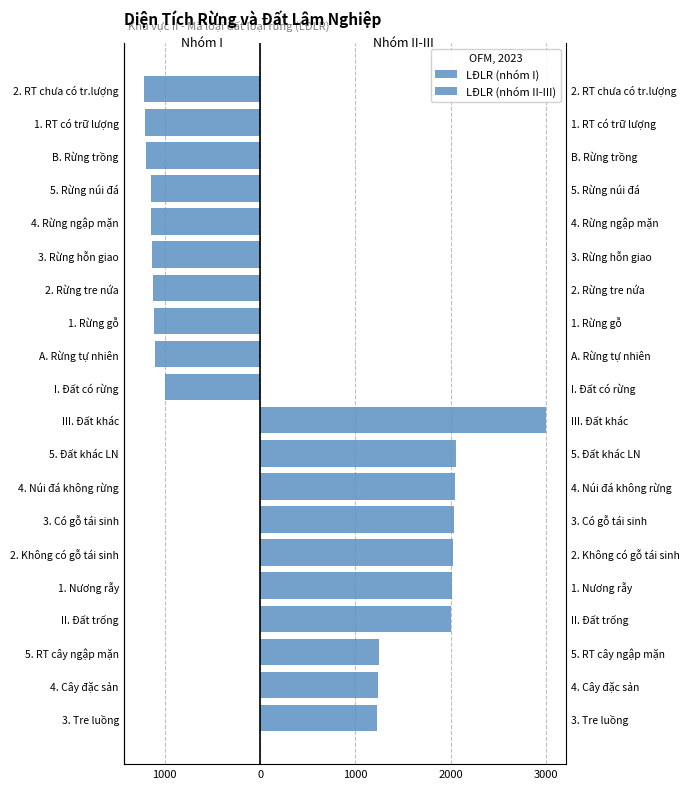

How many series are shown in this chart?

2